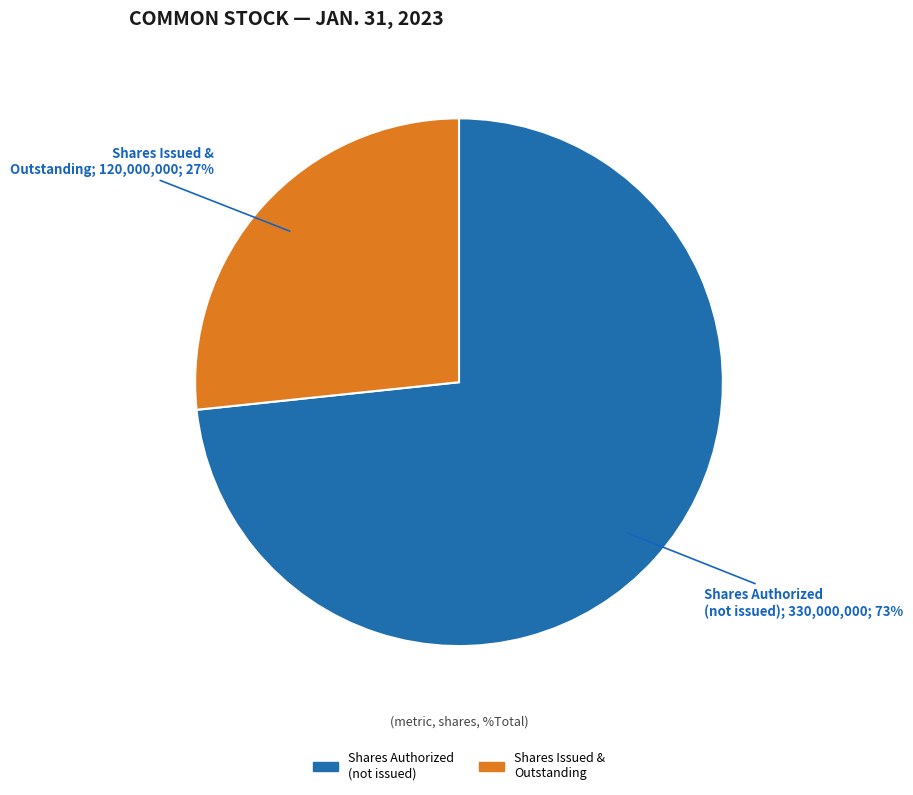

Does any single category account for the majority?

Yes